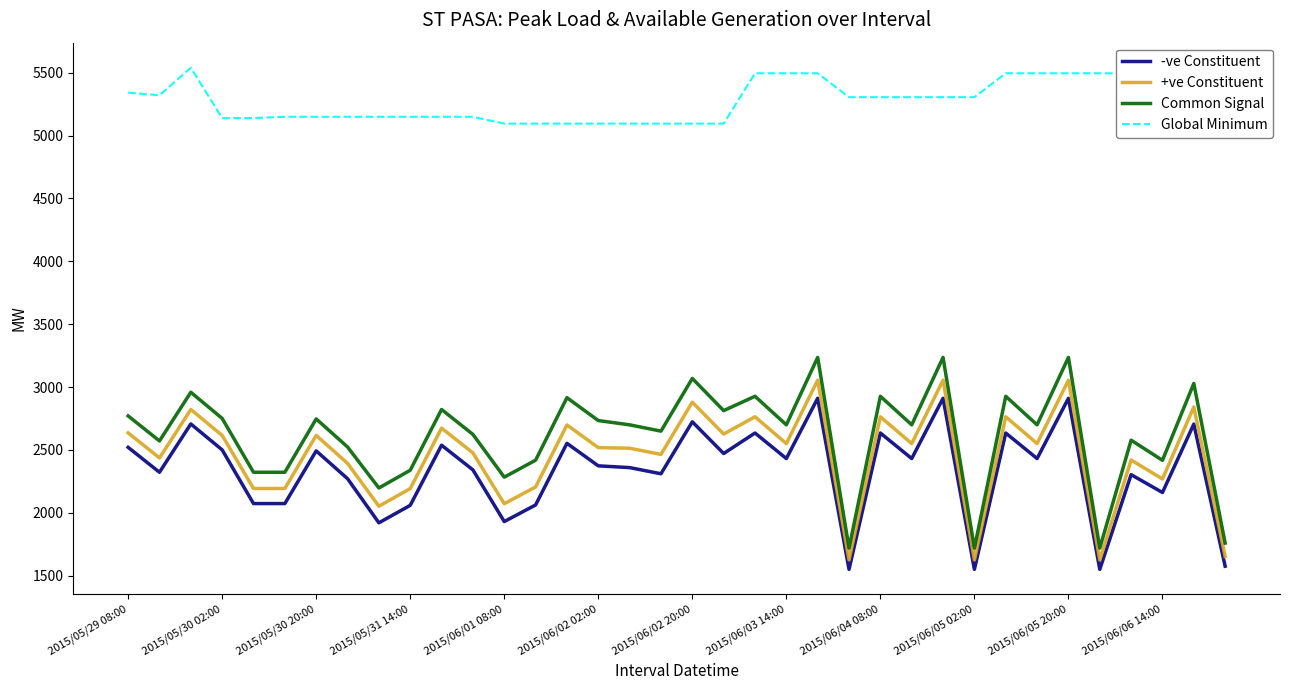

True or false: Common Signal and +ve Constituent intersect in this chart.

False